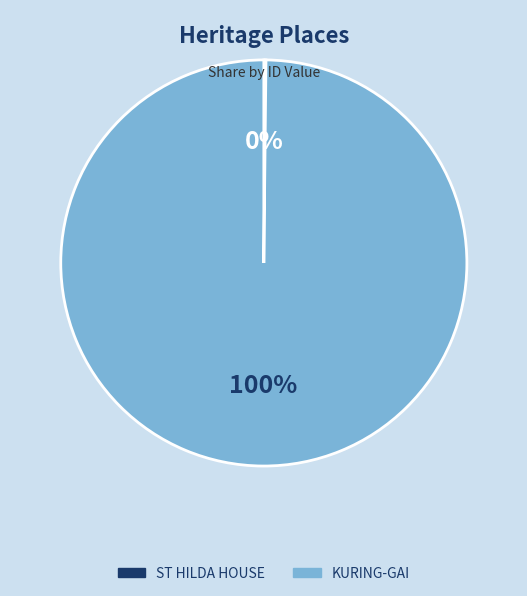

The KURING-GAI slice represents 100% of the pie. True or false?

True